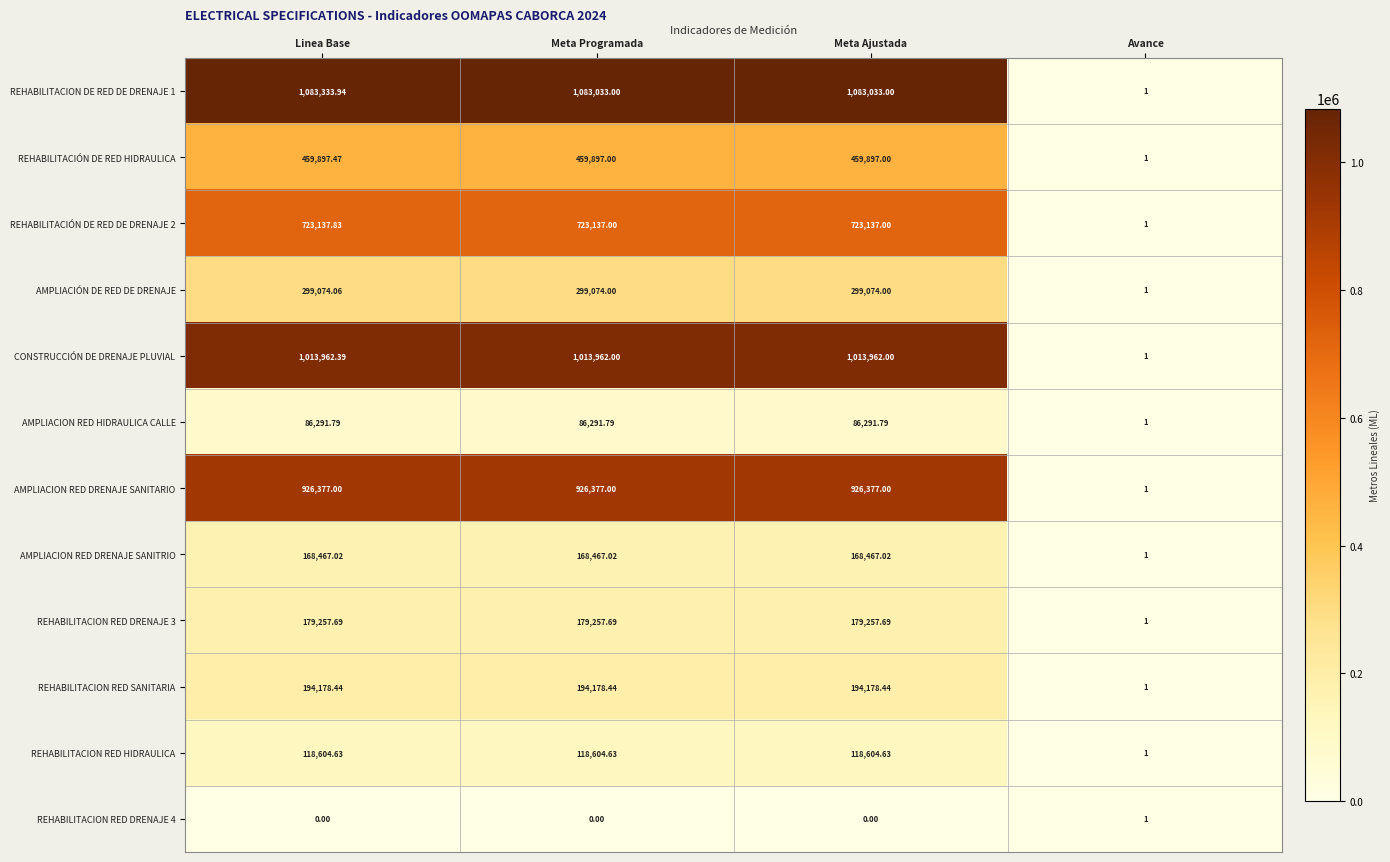

At which category is the sum across all series the highest?

Linea Base